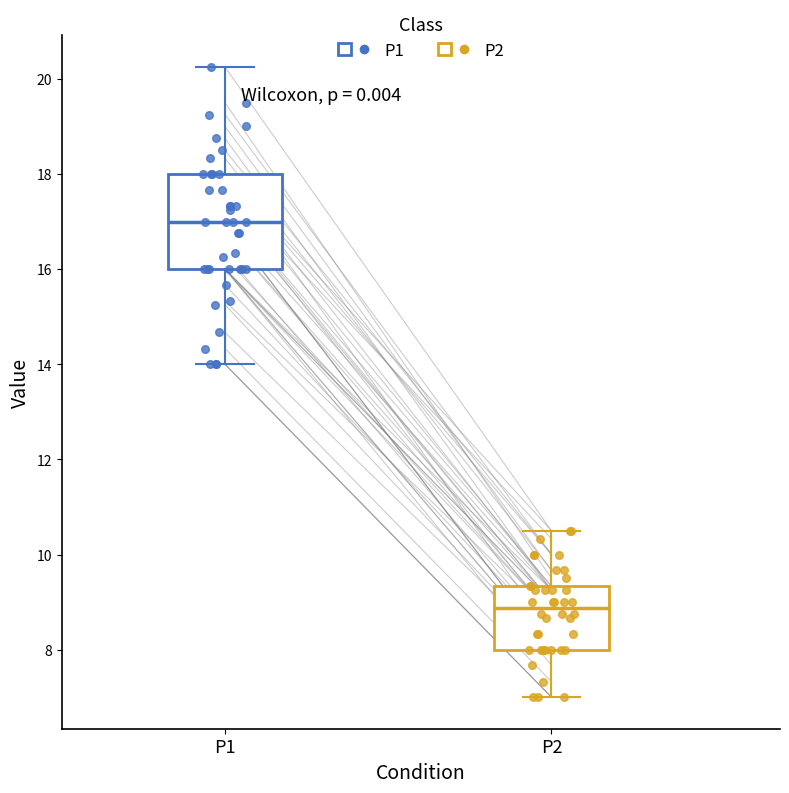

Comparing the boxes themselves (not the whiskers), which one is the tallest?

P1